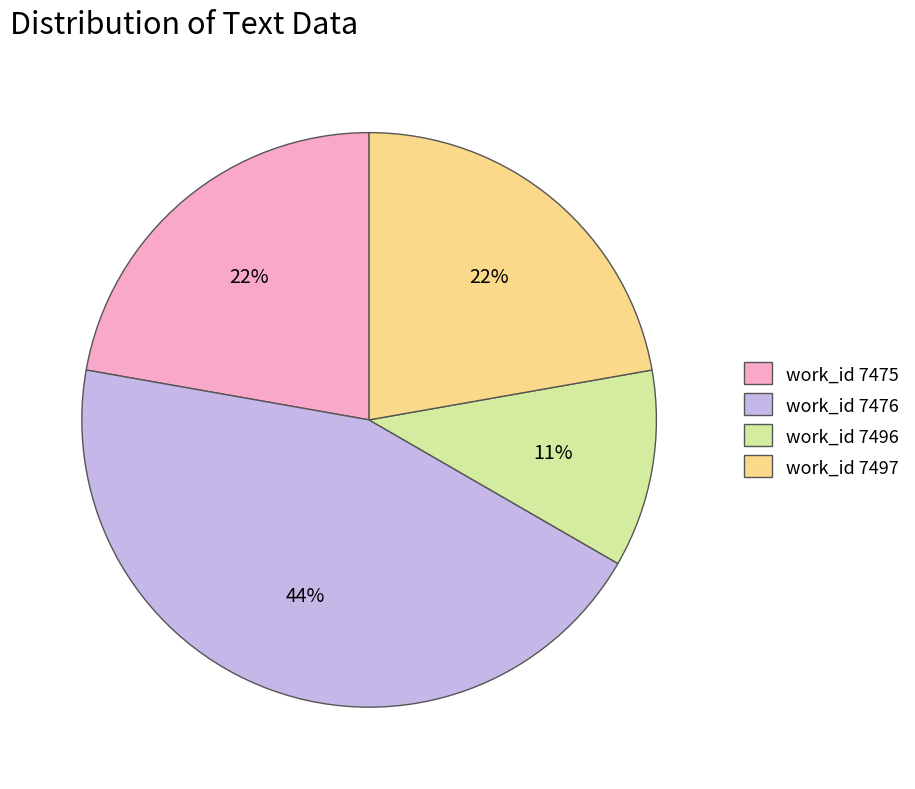

To the nearest percent, what is the average slice percentage?

25%